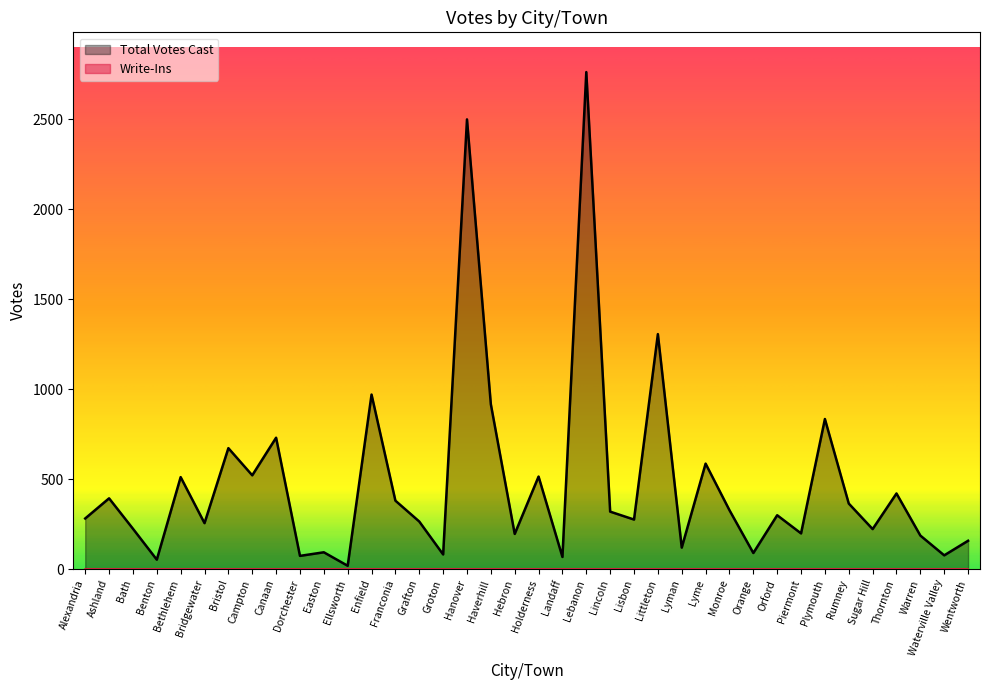

Rank the categories by value from lowest to highest.

Ellsworth, Benton, Landaff, Dorchester, Waterville Valley, Groton, Orange, Easton, Lyman, Wentworth, Warren, Hebron, Piermont, Sugar Hill, Bath, Bridgewater, Grafton, Lisbon, Alexandria, Orford, Lincoln, Monroe, Rumney, Franconia, Ashland, Thornton, Bethlehem, Holderness, Campton, Lyme, Bristol, Canaan, Plymouth, Haverhill, Enfield, Littleton, Hanover, Lebanon